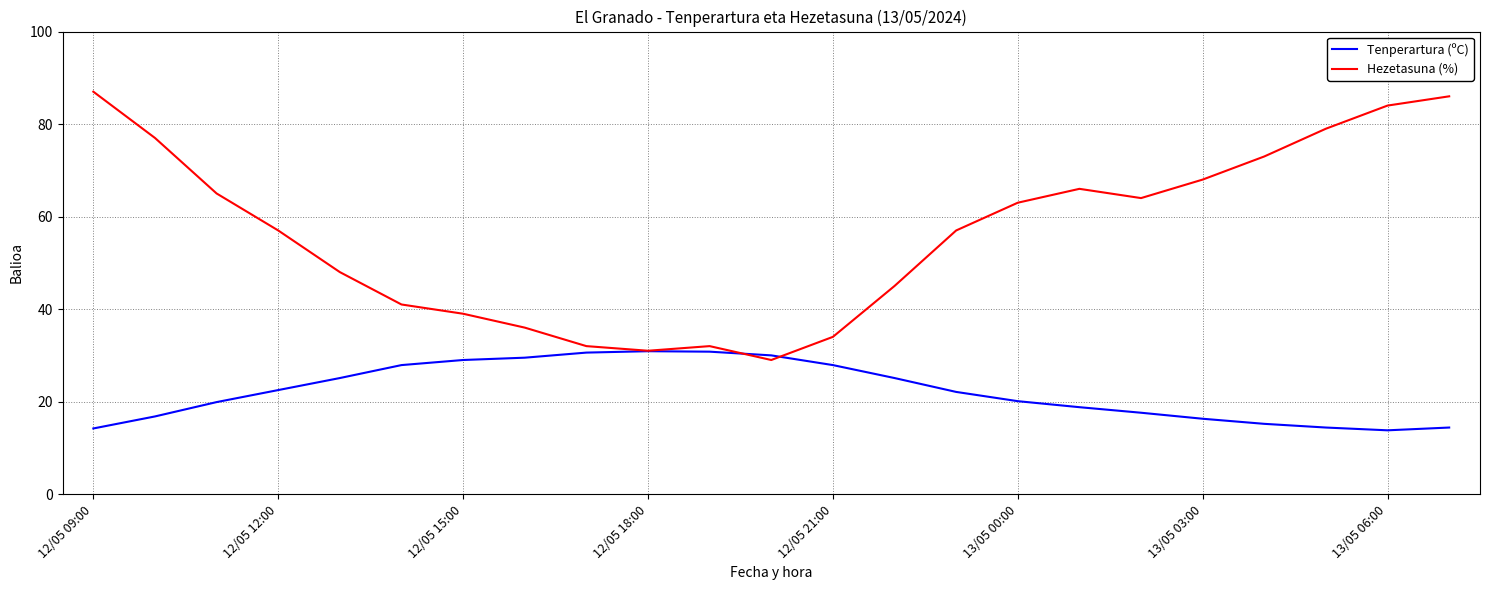

Which series has the largest total across all categories?

Hezetasuna (%)